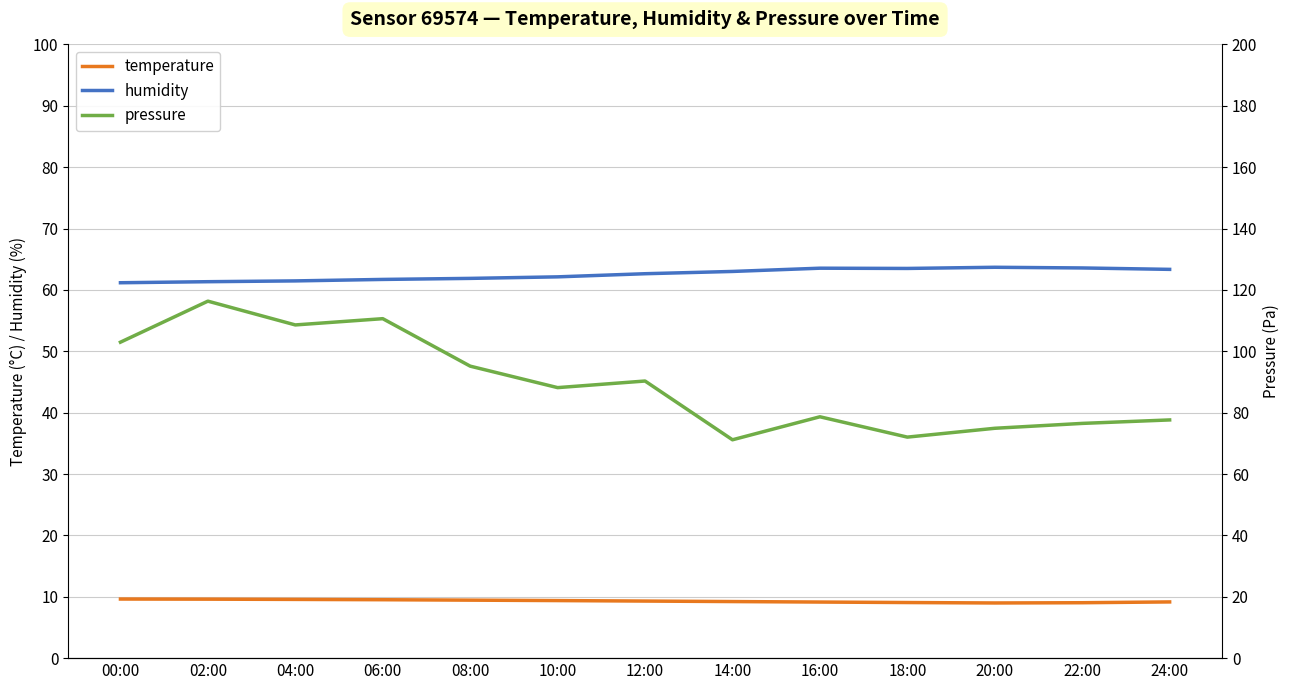

In humidity, how many points are lower than both neighbors (excluding endpoints)?

1